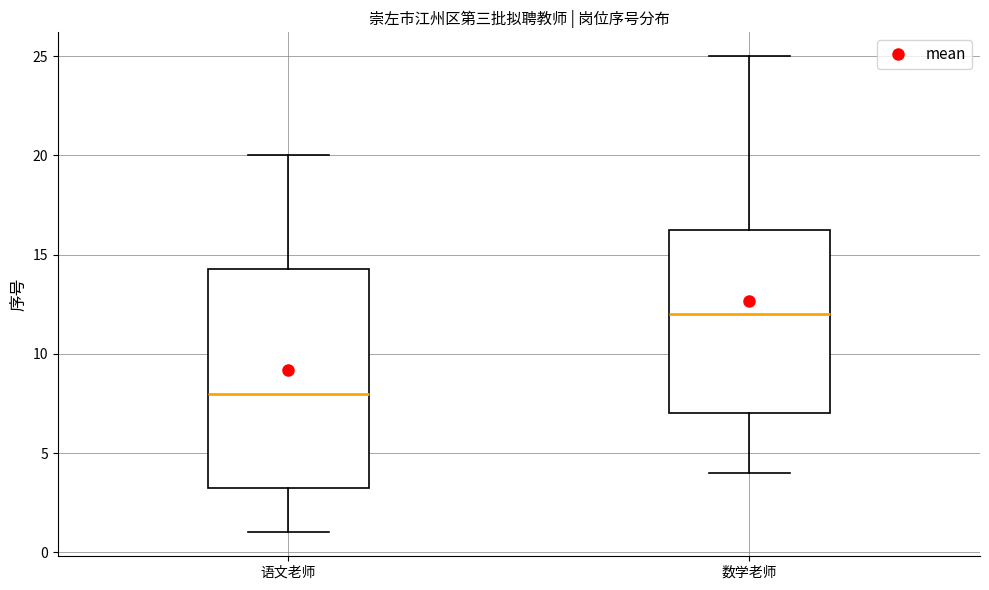

Reading left to right, transcribe this box plot: for each box, give where its median line is, the range the box spans, and where its two whiskers end, as read against the y-axis. The values are not printed on the chart, so give them approximately, as read against the axis.

语文老师: median 8.0, box 3.5 to 14.5, whiskers 1.0 to 20.0
数学老师: median 12.0, box 7.0 to 16.5, whiskers 4.0 to 25.0